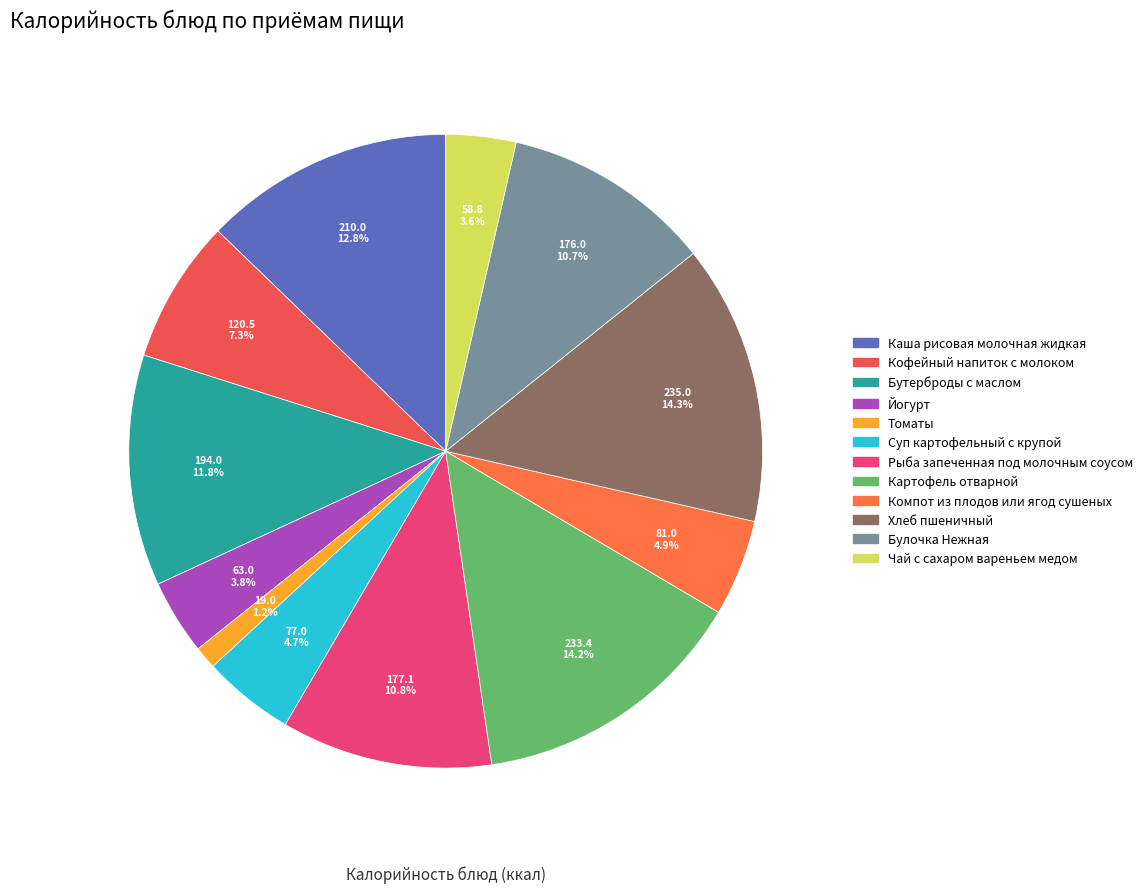

Which category has the biggest portion of the pie?

Хлеб пшеничный